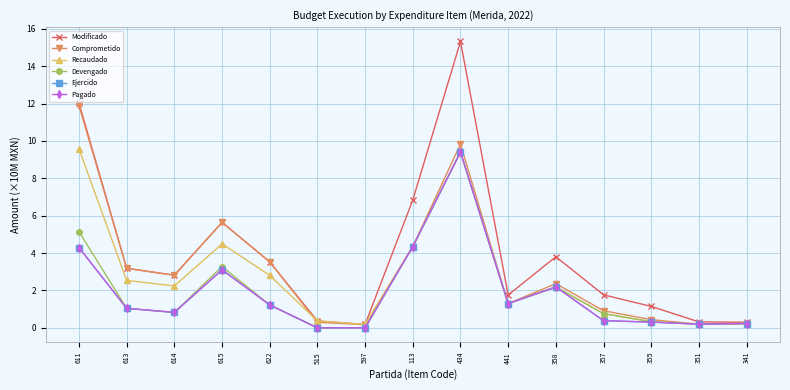

How many interior local peaks does the Modificado series have?

3